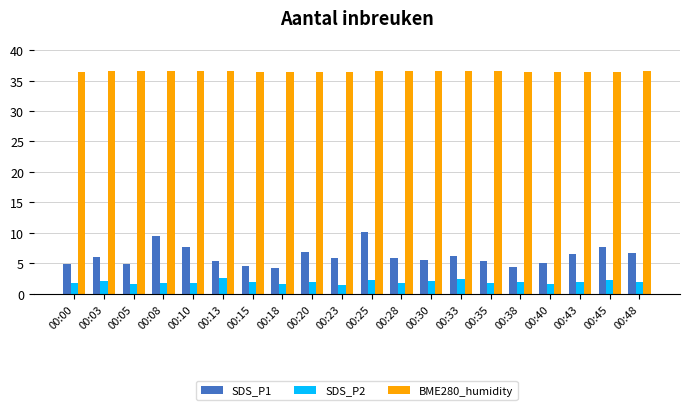

How many bars are there in each group?

3